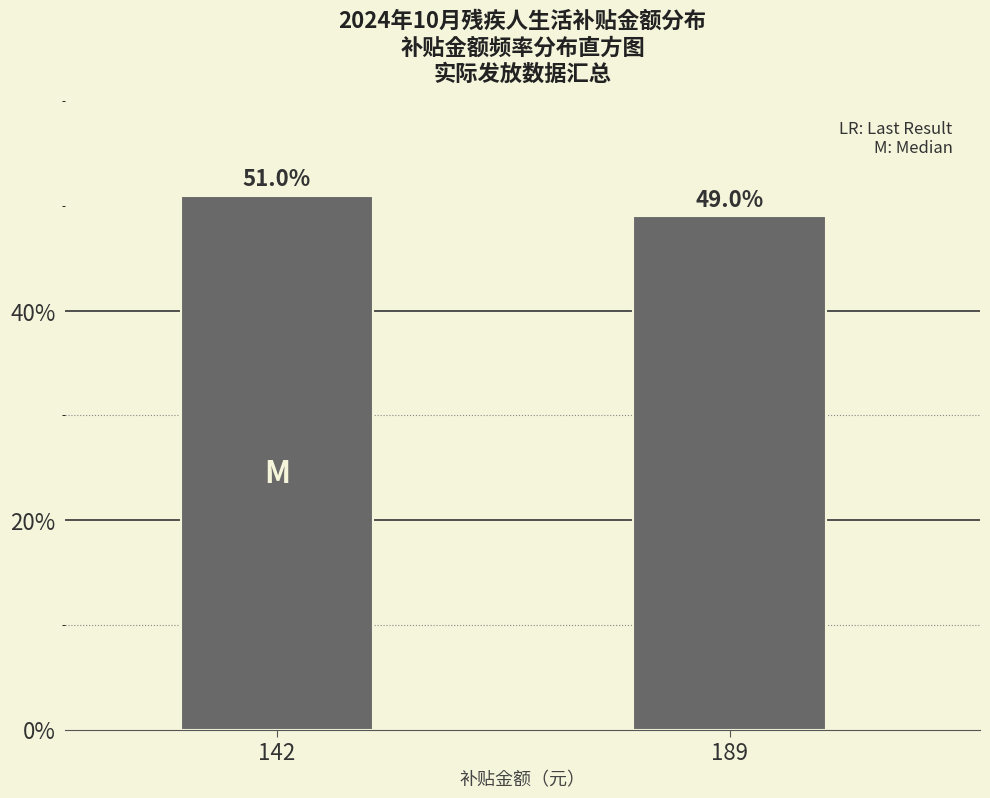

Reading right to left, what are all the values shown in this chart?

49.0	51.0